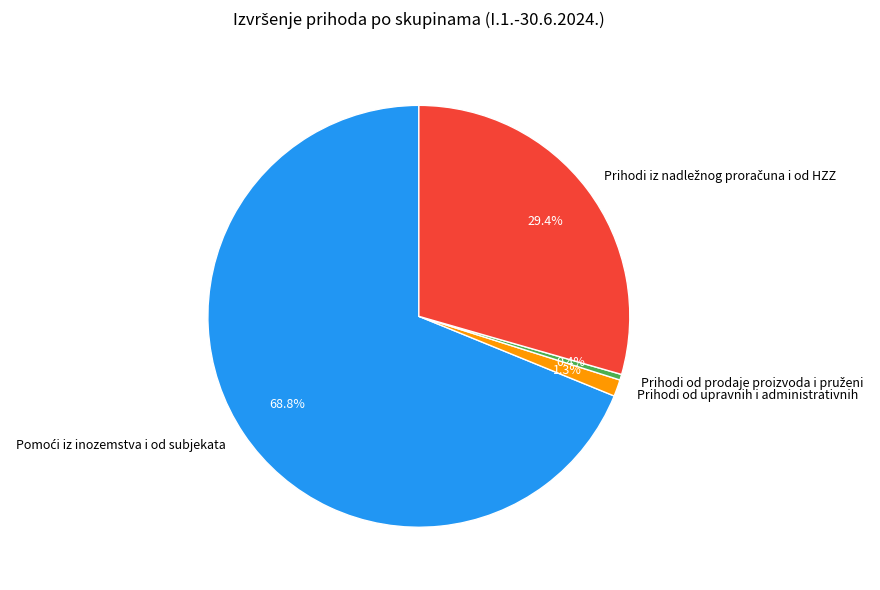

Does any single category account for the majority?

Yes